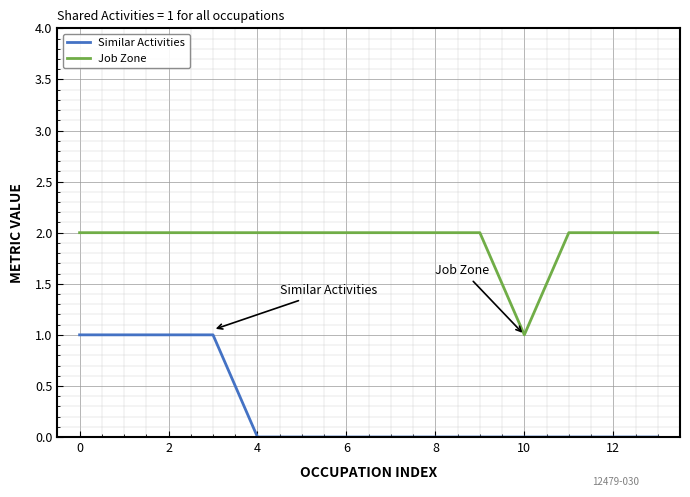

How many lines are shown in the chart?

2